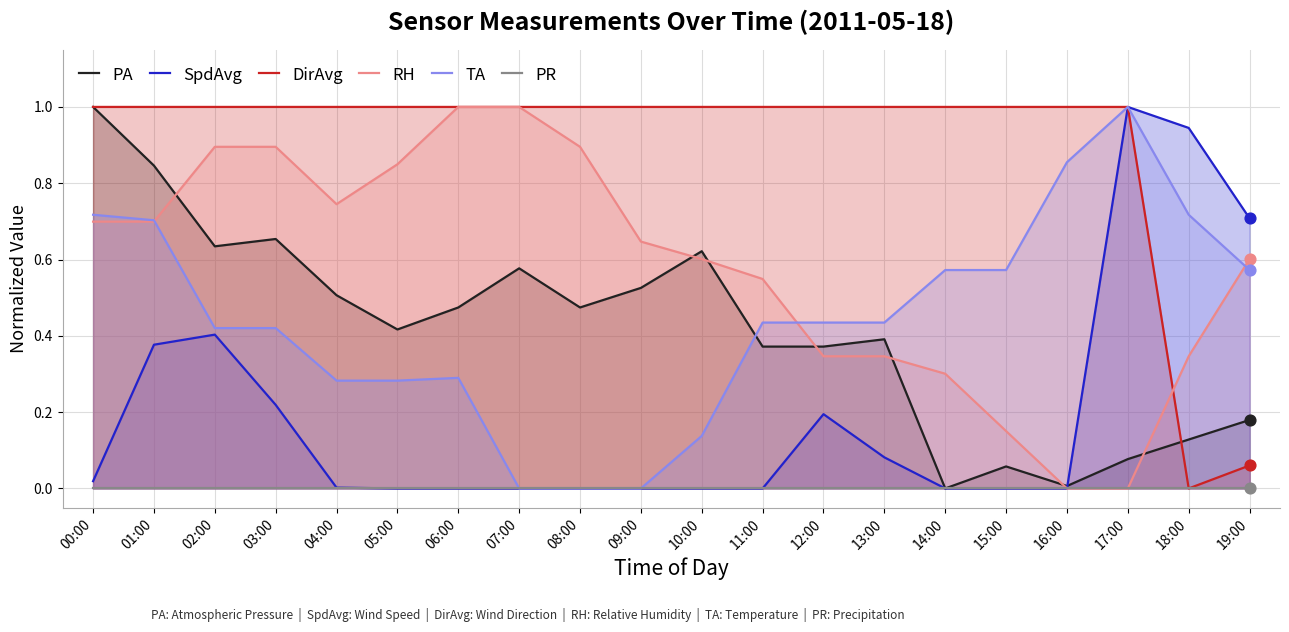

At which category is the sum across all series the highest?

01:00